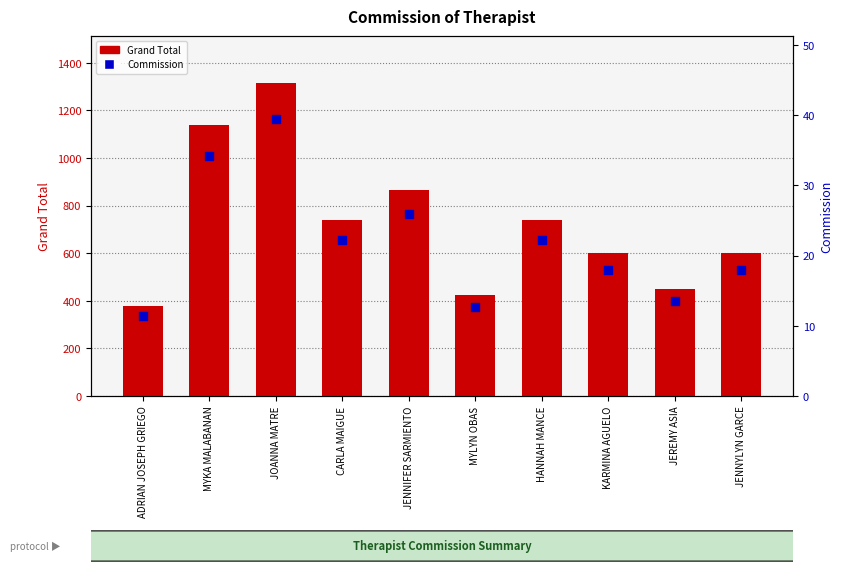

Is the value of Grand Total at JOANNA MATRE greater than the value of Commission at ADRIAN JOSEPH GRIEGO?

Yes